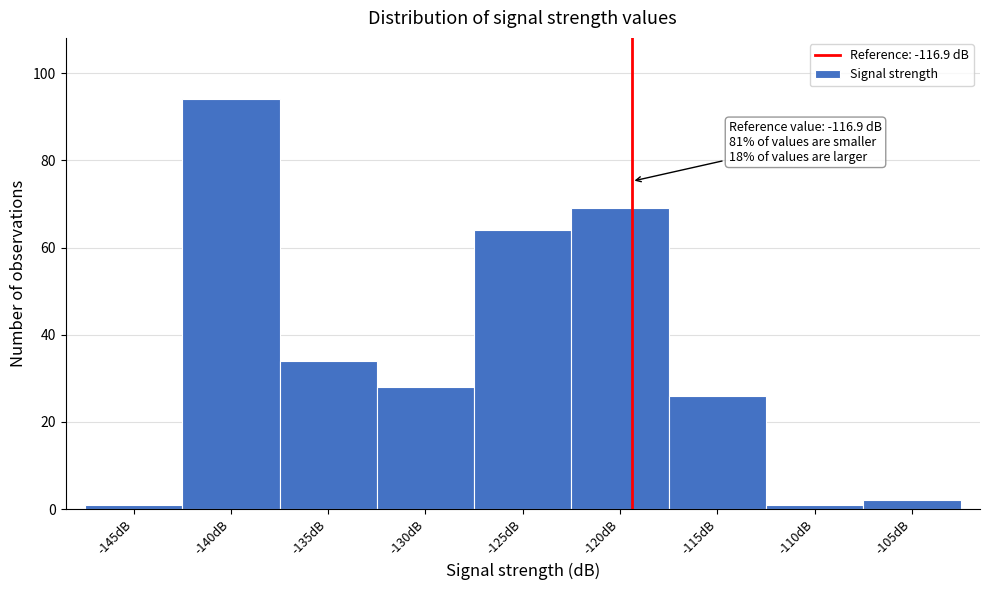

Reading left to right, transcribe all the data shown in this chart.

1	94	34	28	64	69	26	1	2